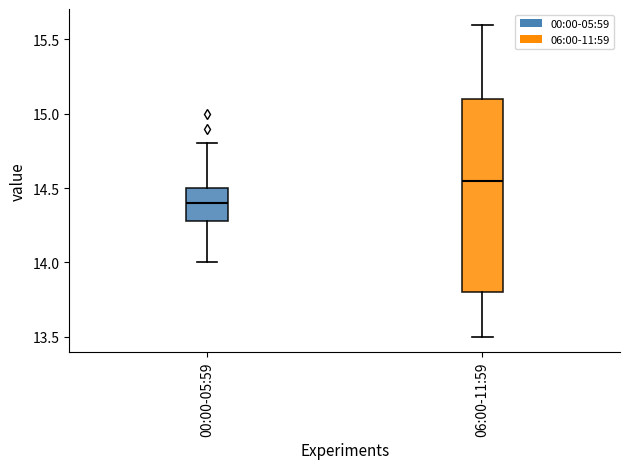

Which box is the tallest, from its lower edge to its upper edge?

06:00-11:59